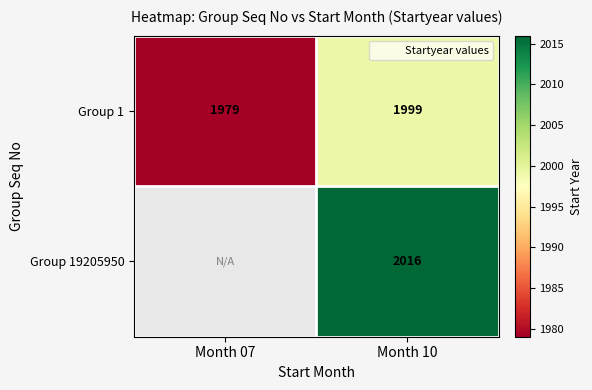

Between Month 07 and Month 10, which series saw the biggest shift?

Group 1